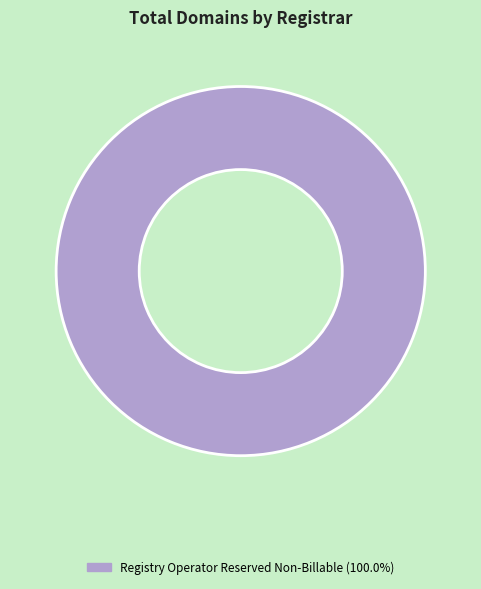

Is there any slice that represents more than half of the pie?

Yes